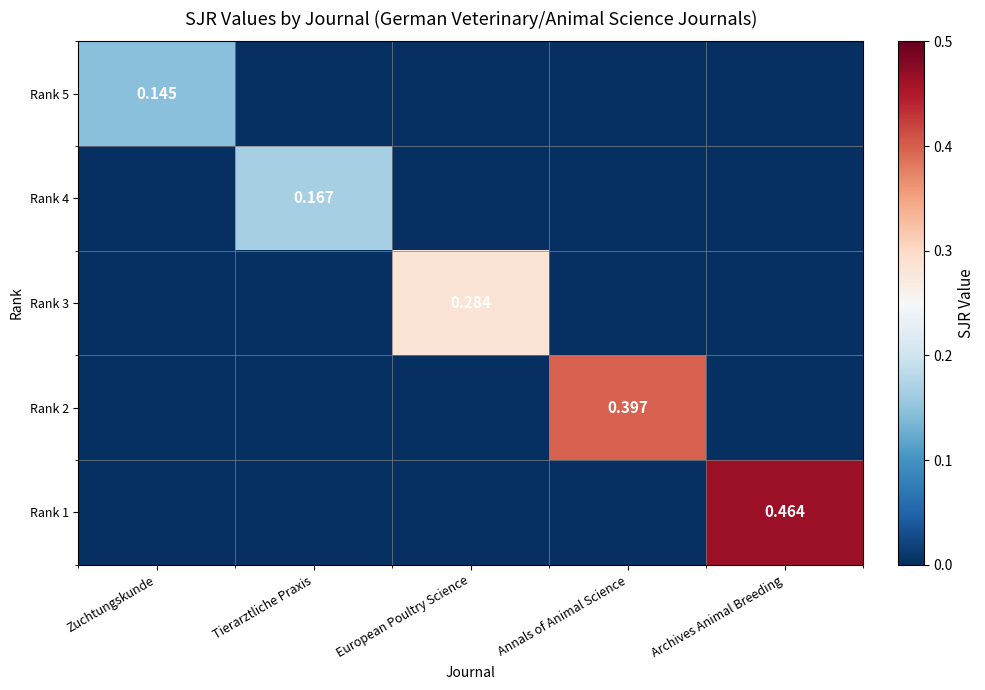

Rank the categories by Rank 1 value from highest to lowest.

Archives Animal Breeding, Zuchtungskunde, Tierarztliche Praxis, European Poultry Science, Annals of Animal Science